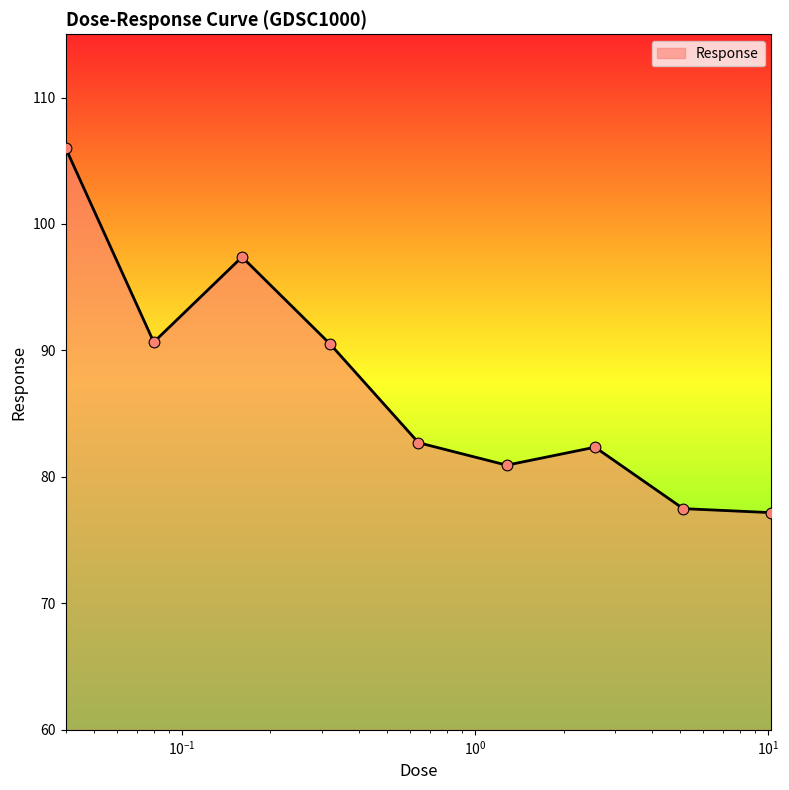

What is the greatest value displayed?

106.0